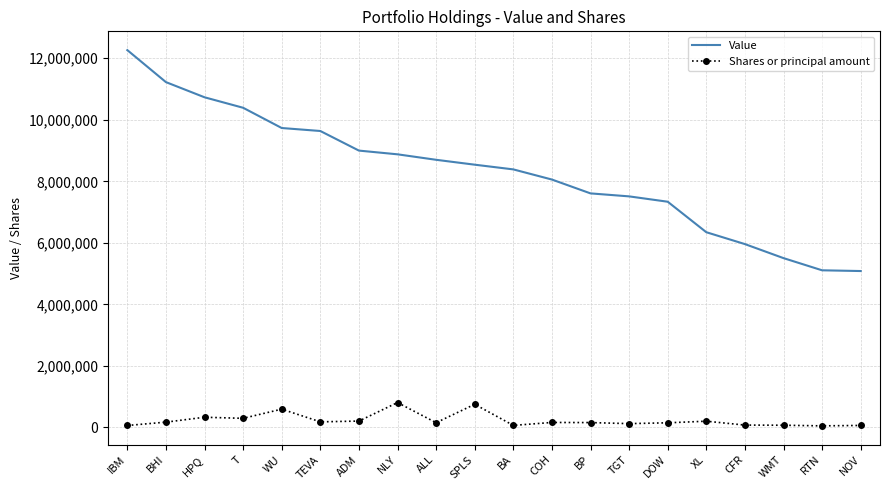

True or false: Value and Shares or principal amount cross at least once.

False